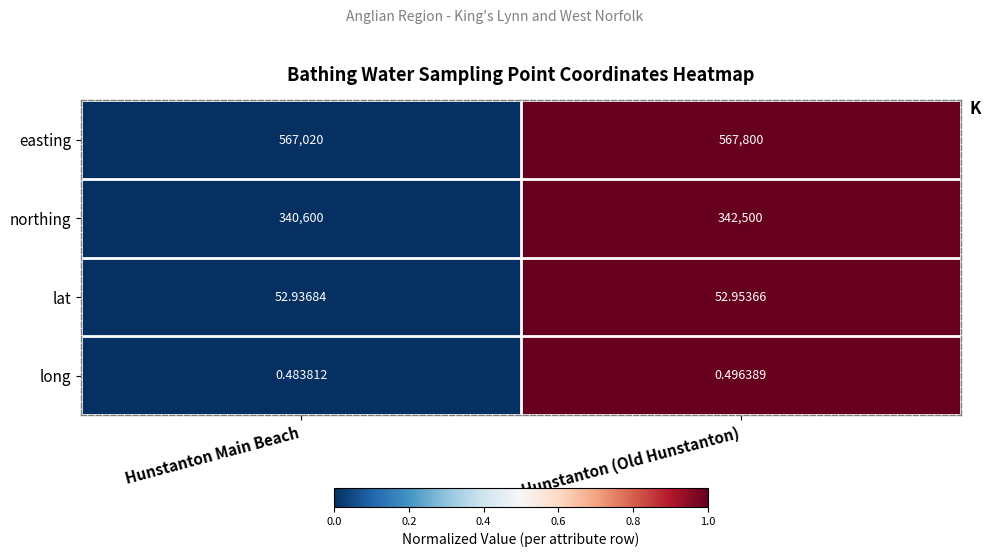

Between Hunstanton Main Beach and Hunstanton (Old Hunstanton), which series saw the biggest shift?

northing